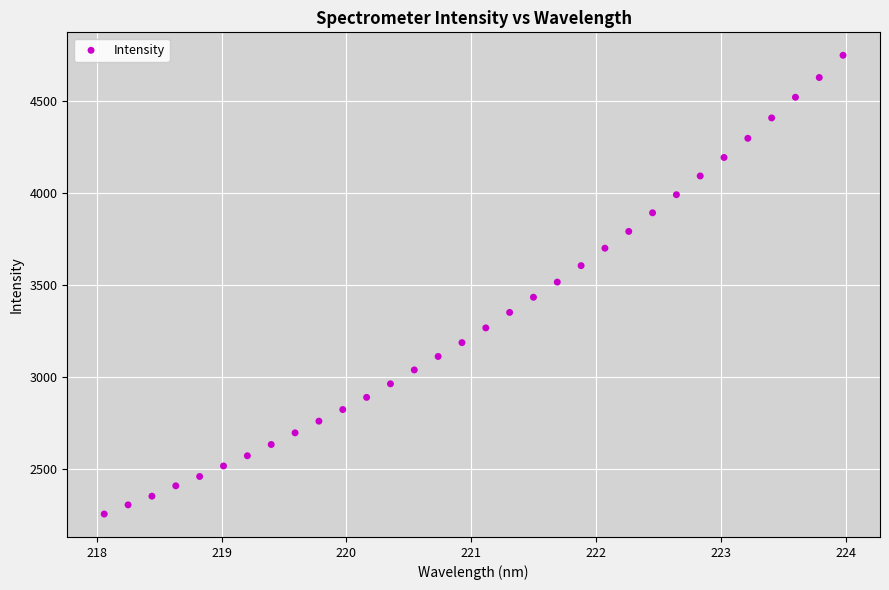

What is the range of X values (max minus min)?

5.9